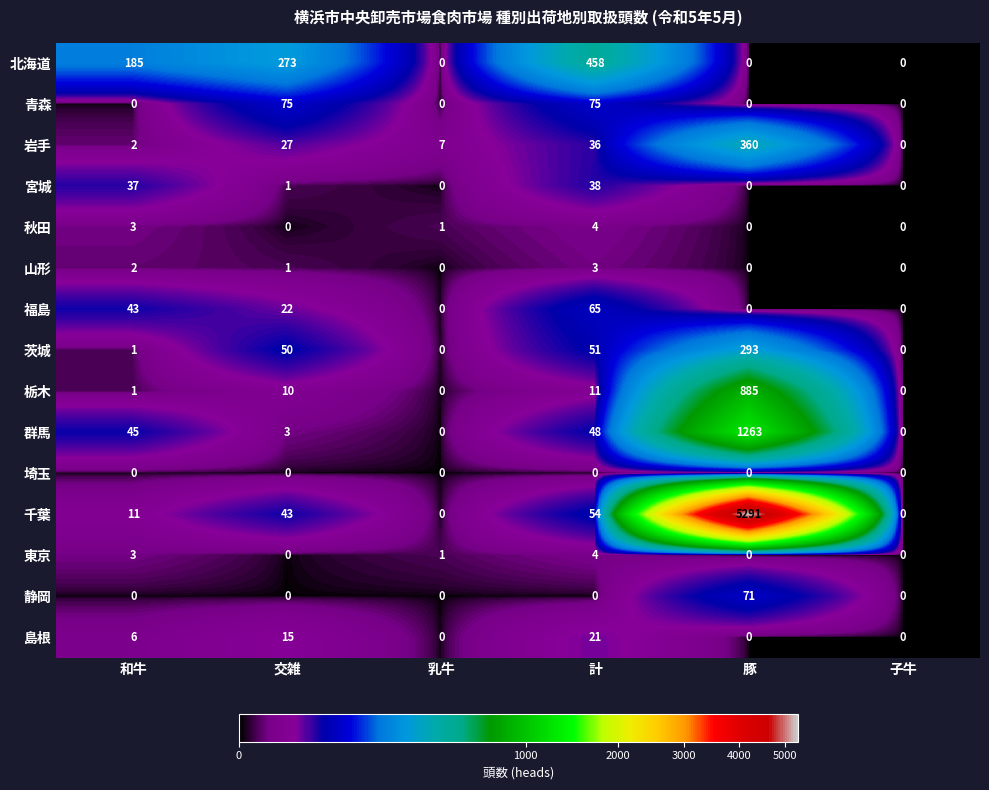

What is the total value across all series at 交雑?

520